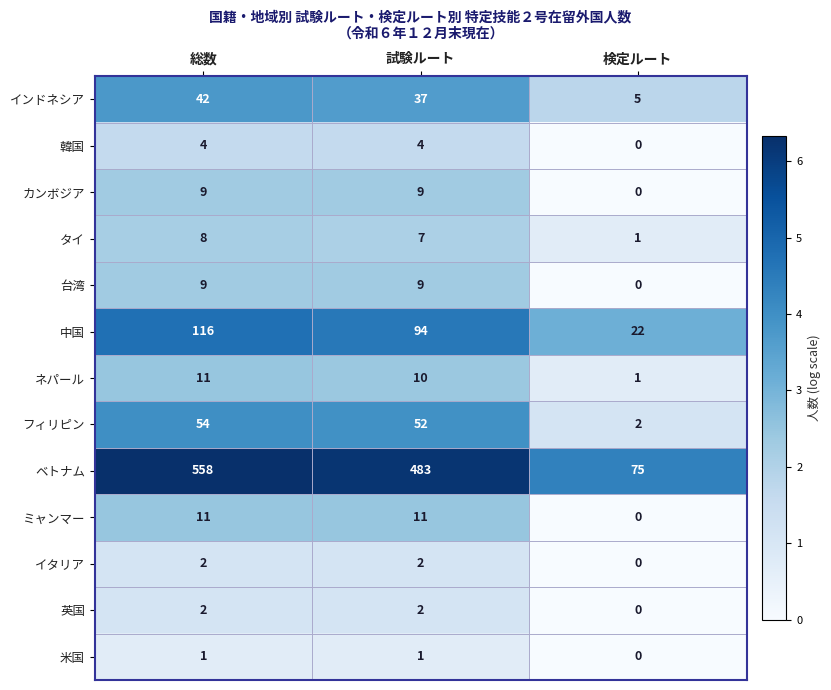

At which category is the sum across all series the highest?

総数